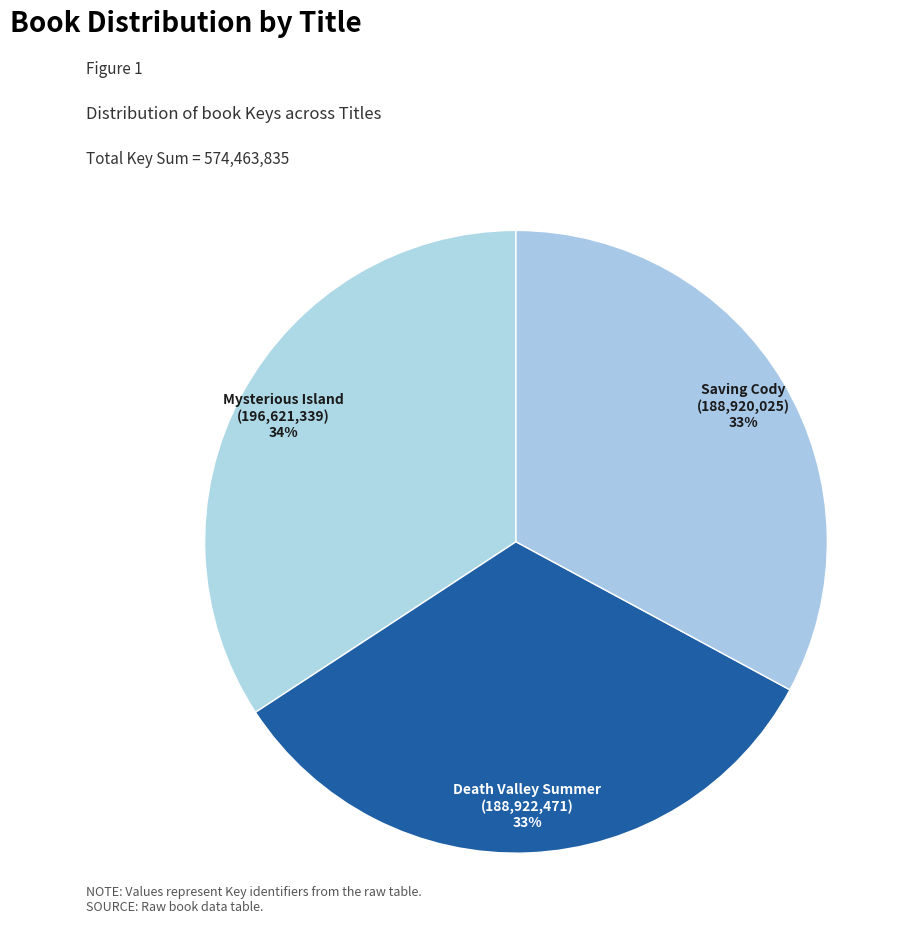

Which has a higher value, Mysterious Island or Death Valley Summer?

Mysterious Island